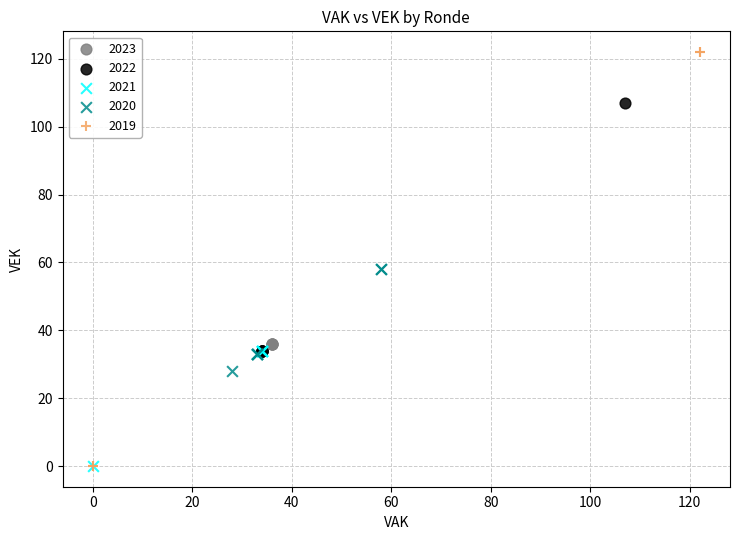

Which series reaches the maximum Y coordinate?

2019